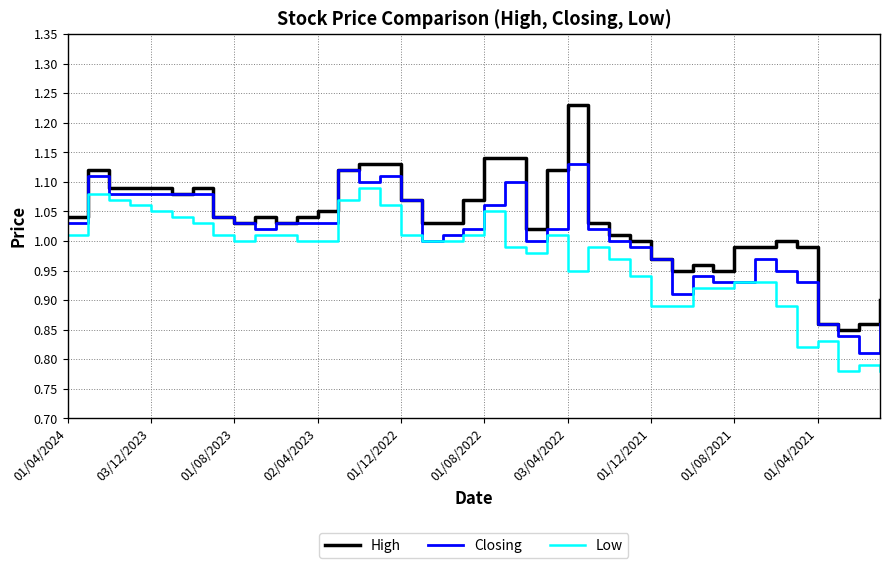

True or false: High and Low cross at least once.

False